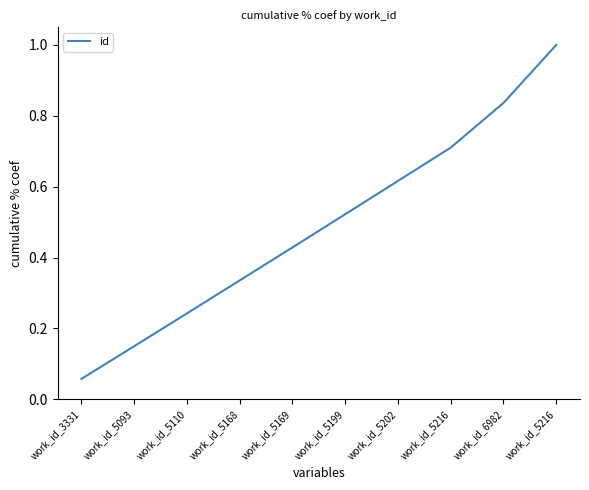

True or false: the data has more than 0 interior local peaks.

False